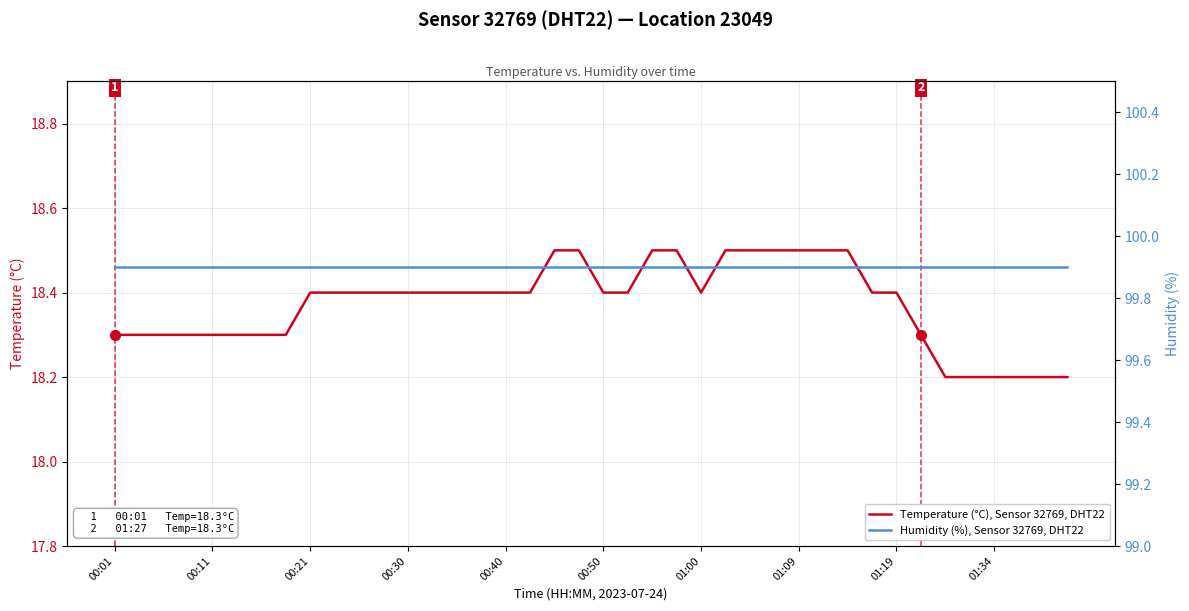

What is the maximum value for Temperature (°C), Sensor 32769, DHT22?

18.5